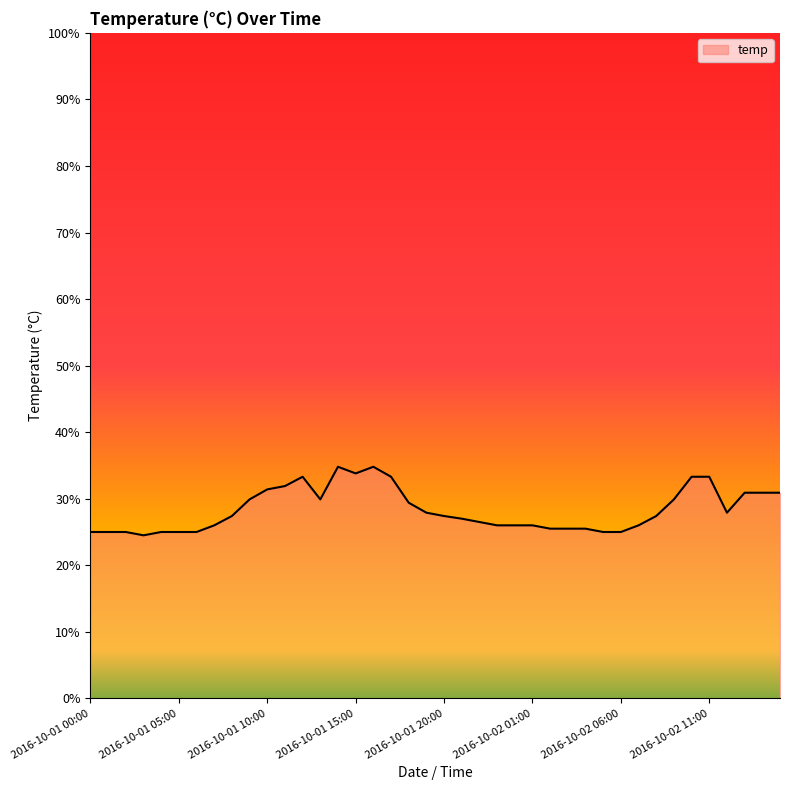

What is the smallest value displayed?

24.5